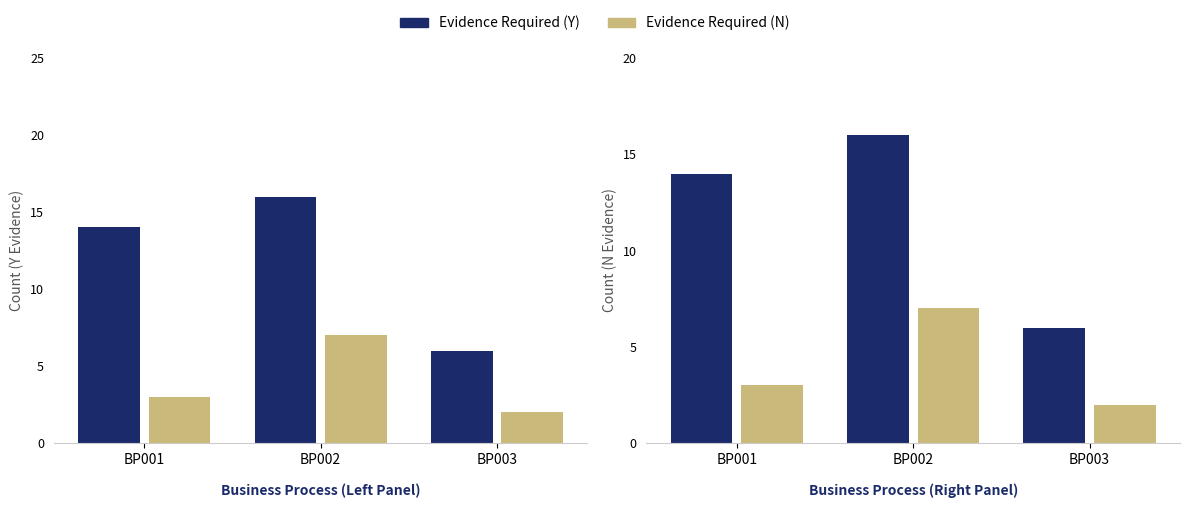

How many Evidence Required (Y) values are between 6 and 16?

3